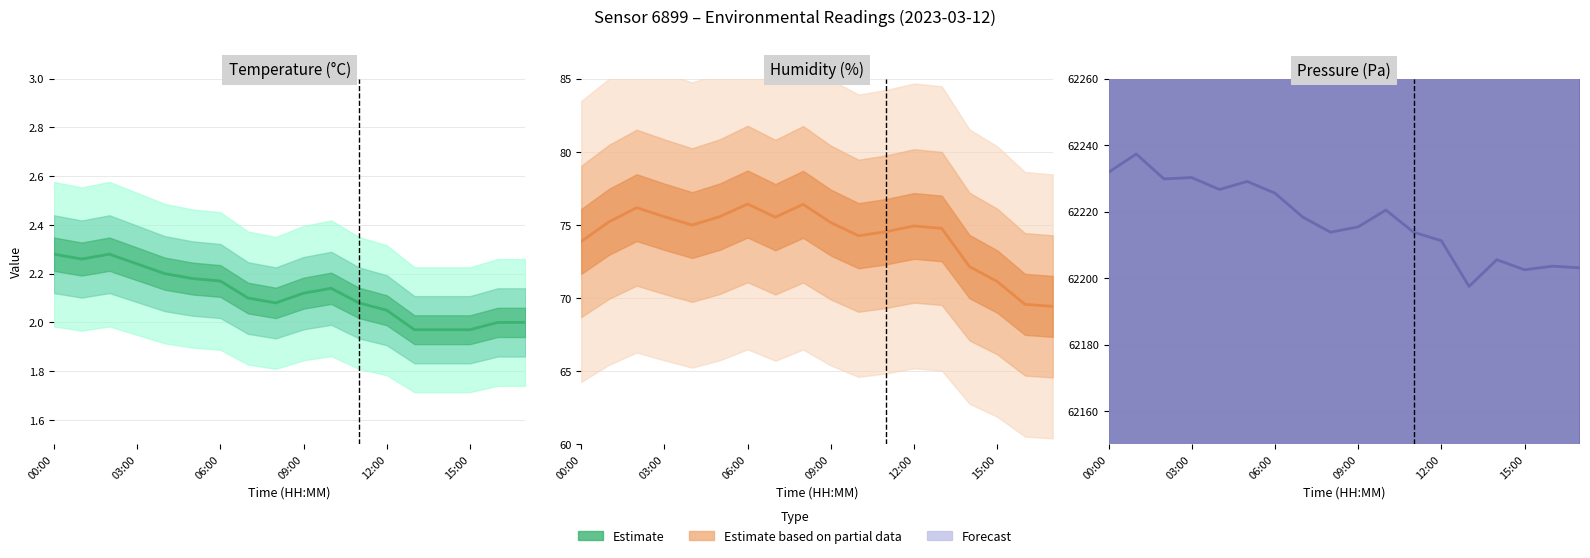

Reading left to right, list all the values displayed in this chart.

temperature: 00:00=2.3	01:00=2.3	02:00=2.3	03:00=2.2	04:00=2.2	05:00=2.2	06:00=2.2	07:00=2.1	08:00=2.1	09:00=2.1	10:00=2.1	11:00=2.1	12:00=2.0	13:00=2.0	14:00=2.0	15:00=2.0	16:00=2.0	17:00=2.0
humidity: 00:00=73.9	01:00=75.2	02:00=76.2	03:00=75.6	04:00=75.0	05:00=75.6	06:00=76.4	07:00=75.5	08:00=76.4	09:00=75.2	10:00=74.3	11:00=74.5	12:00=74.9	13:00=74.8	14:00=72.2	15:00=71.1	16:00=69.6	17:00=69.4
pressure_norm: 00:00=62231.8	01:00=62237.3	02:00=62229.8	03:00=62230.2	04:00=62226.7	05:00=62229.1	06:00=62225.6	07:00=62218.4	08:00=62213.8	09:00=62215.4	10:00=62220.5	11:00=62213.8	12:00=62211.2	13:00=62197.5	14:00=62205.5	15:00=62202.5	16:00=62203.6	17:00=62203.1